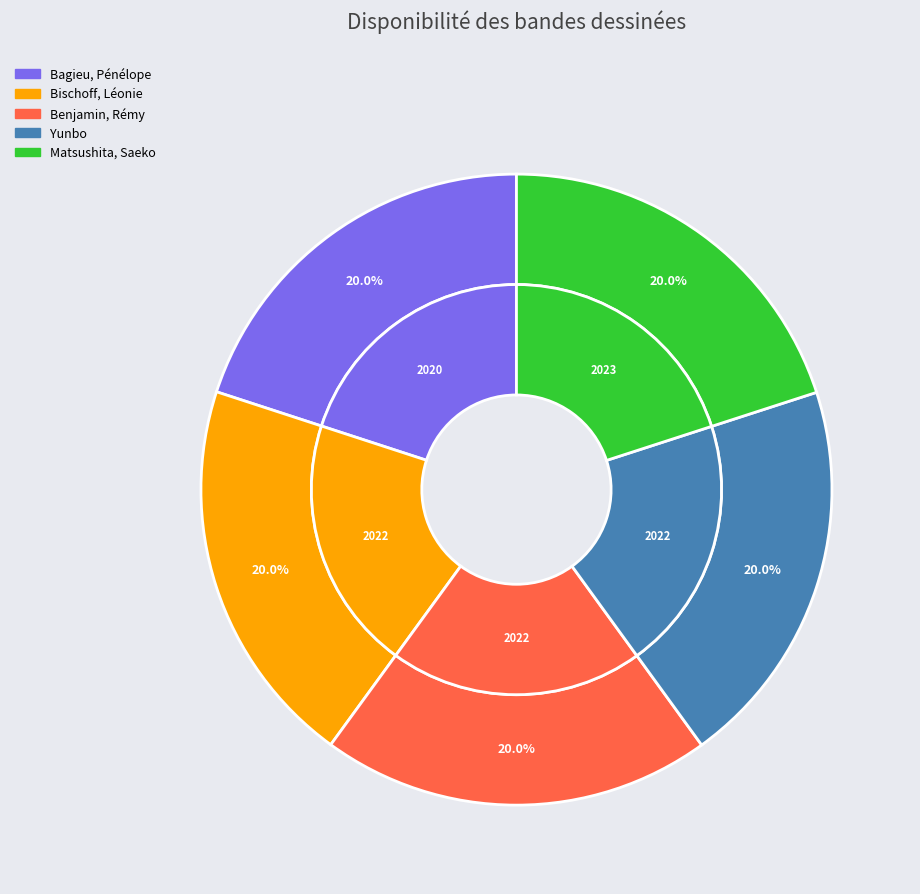

To the nearest percent, what percentage of the pie is Yunbo?

20%